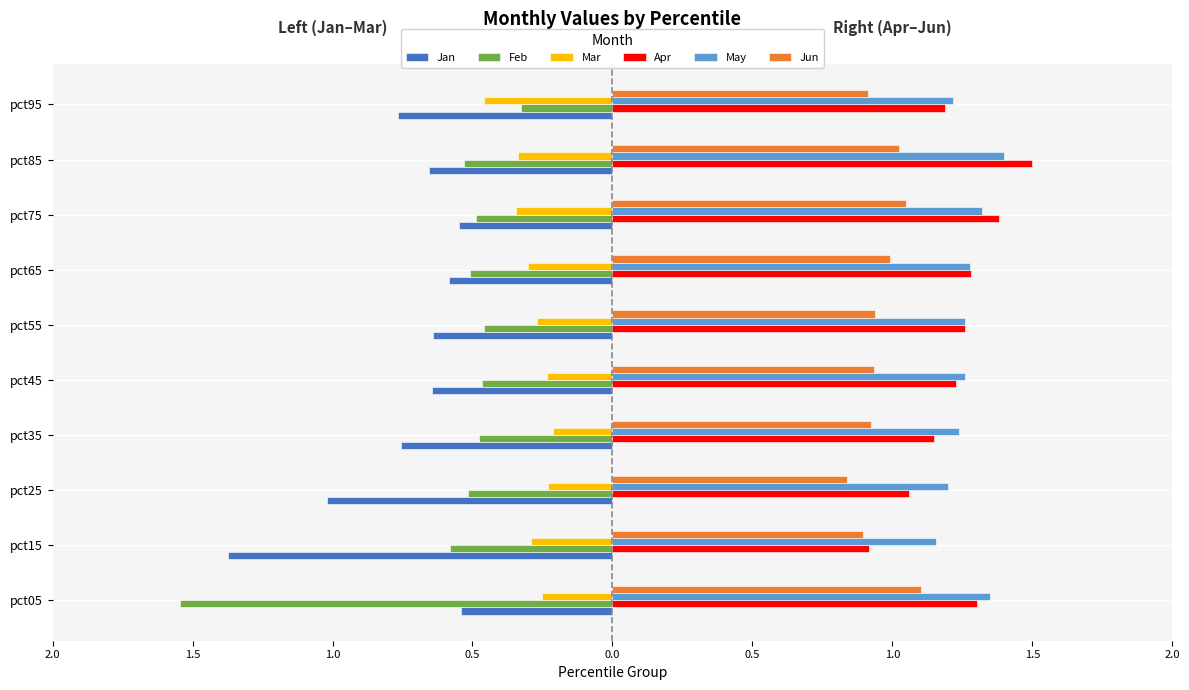

What are all the series names shown in the legend?

Jan, Feb, Mar, Apr, May, Jun